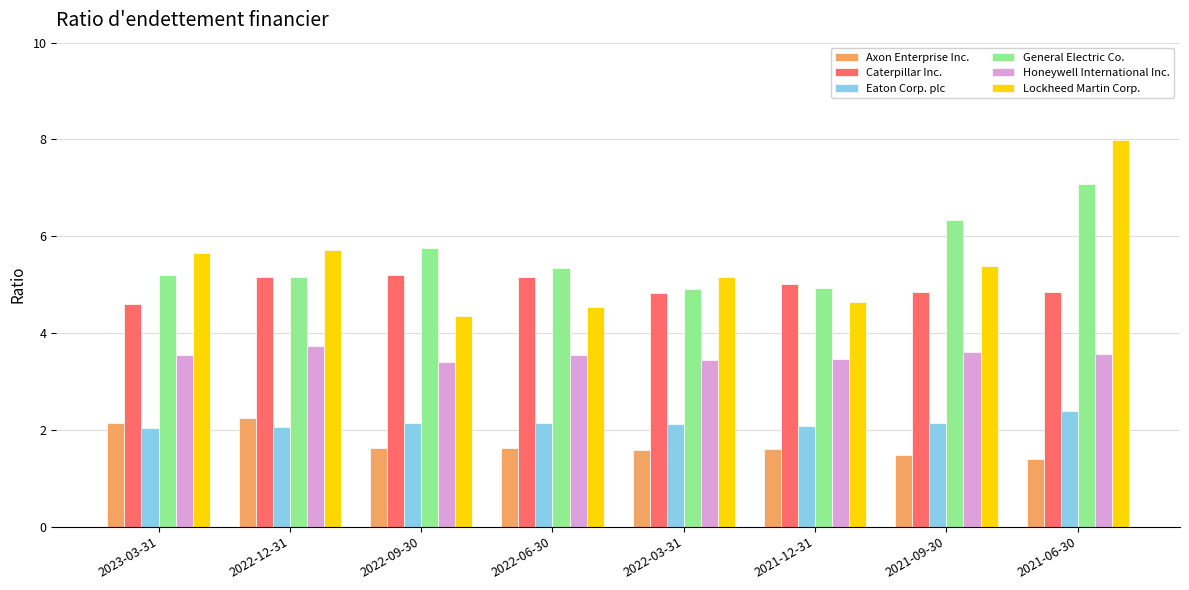

Rank the series at 2021-06-30 from lowest to highest value.

Axon Enterprise Inc., Eaton Corp. plc, Honeywell International Inc., Caterpillar Inc., General Electric Co., Lockheed Martin Corp.